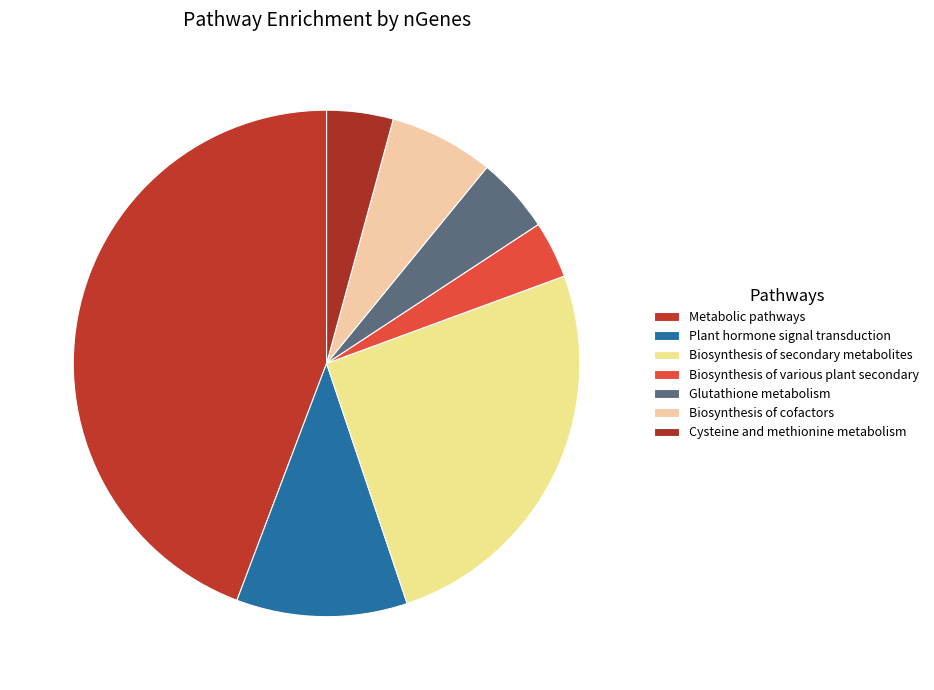

To the nearest percent, what is the combined percentage of Biosynthesis of secondary metabolites and Cysteine and methionine metabolism?

30%